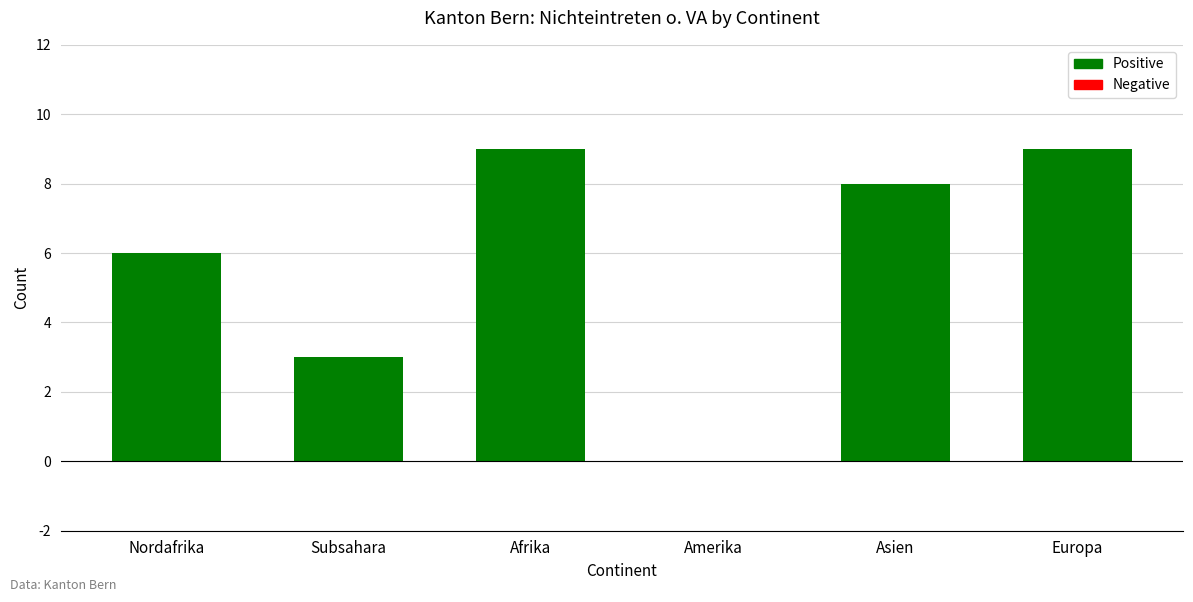

Is it true that the value at Amerika is 0?

True